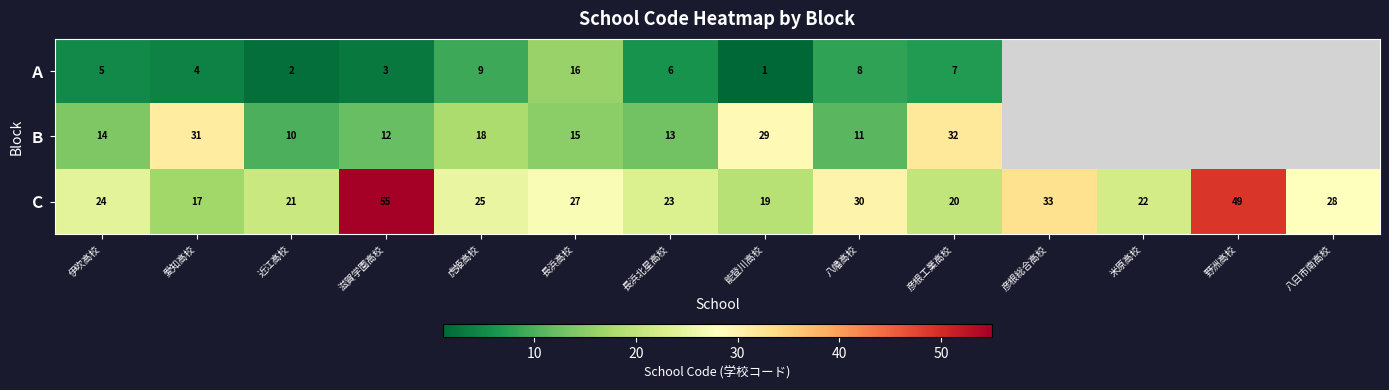

What is the spread (max minus min) of values at 愛知高校?

27